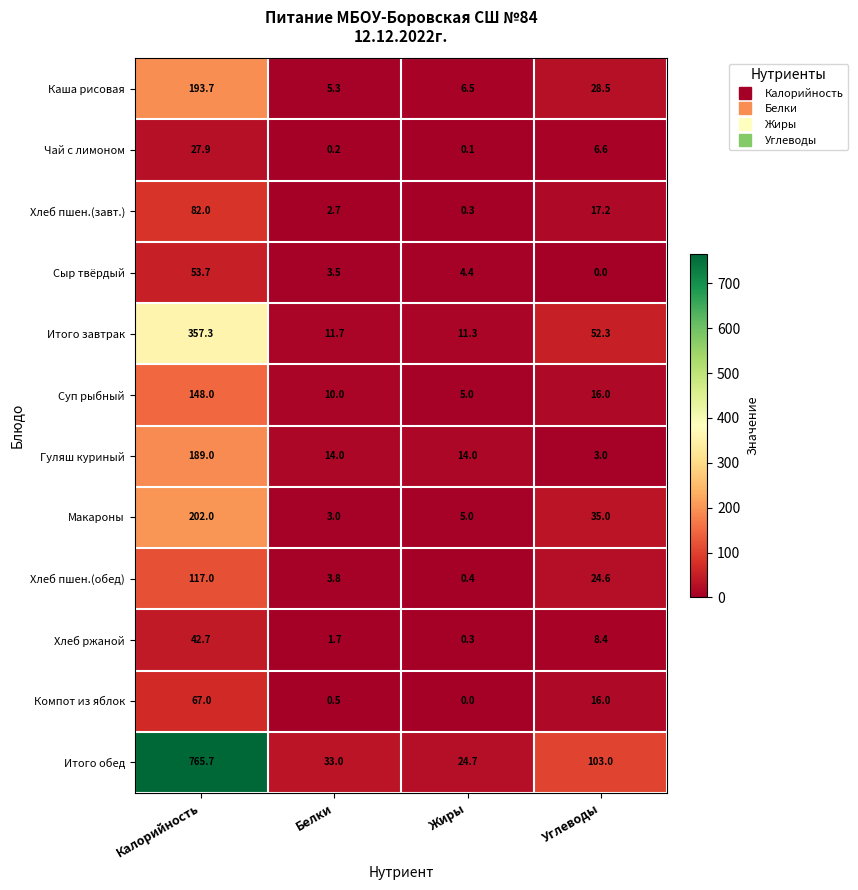

What is the sum of the Суп рыбный values at Калорийность and Углеводы?

164.0